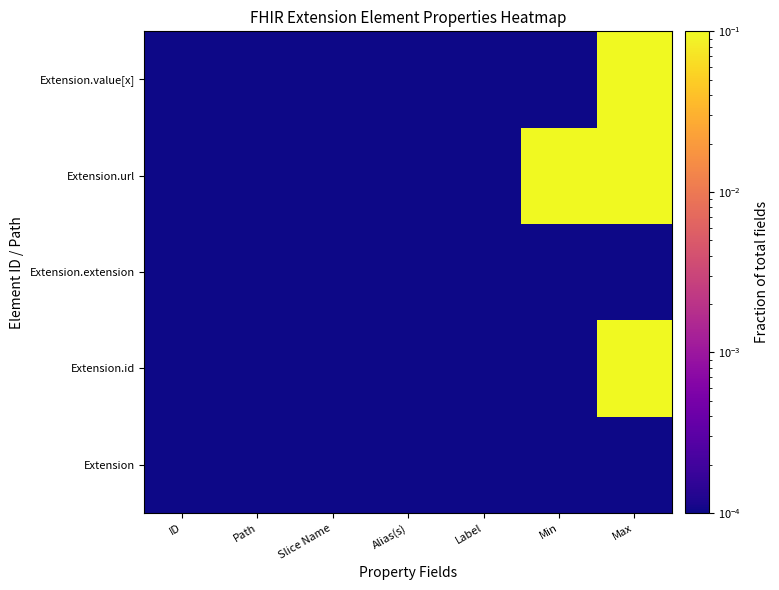

Reading left to right, extract all data points from this chart.

Extension: ID=0.0	Path=0.0	Slice Name=0.0	Alias(s)=0.0	Label=0.0	Min=0.0	Max=0.0
Extension.id: ID=0.0	Path=0.0	Slice Name=0.0	Alias(s)=0.0	Label=0.0	Min=0.0	Max=1.0
Extension.extension: ID=0.0	Path=0.0	Slice Name=0.0	Alias(s)=0.0	Label=0.0	Min=0.0	Max=0.0
Extension.url: ID=0.0	Path=0.0	Slice Name=0.0	Alias(s)=0.0	Label=0.0	Min=1.0	Max=1.0
Extension.value[x]: ID=0.0	Path=0.0	Slice Name=0.0	Alias(s)=0.0	Label=0.0	Min=0.0	Max=1.0